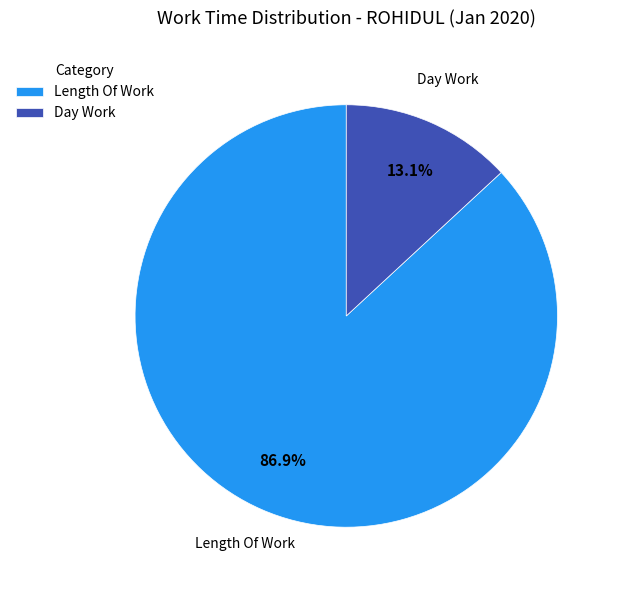

How many slices are in this pie chart?

2